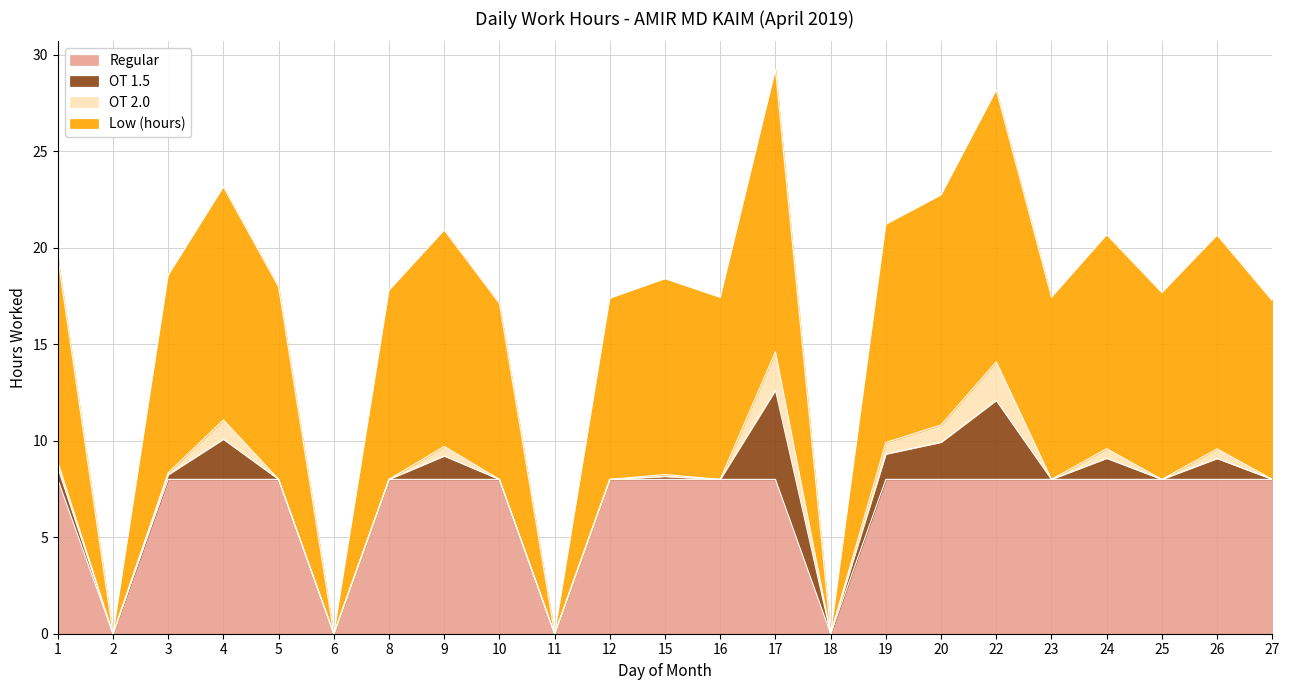

What is the total value across all series at 20?

22.7